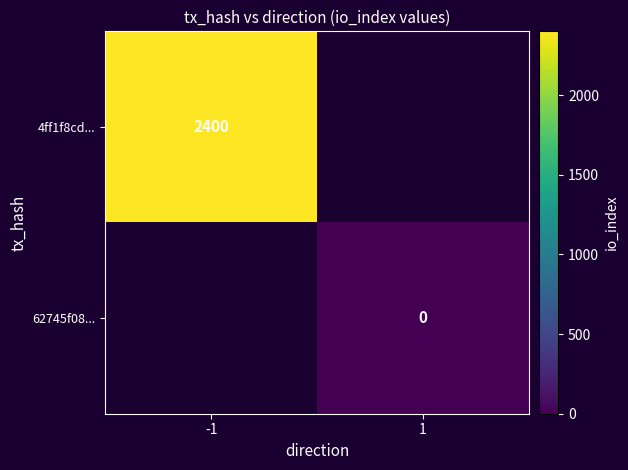

At how many categories does at least one series exceed 1188?

1